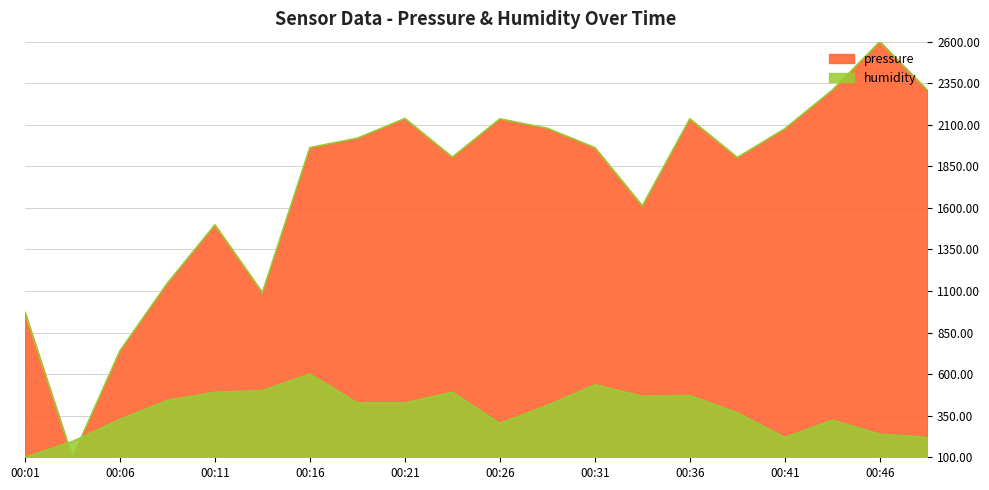

How many interior local peaks does the humidity series have?

5